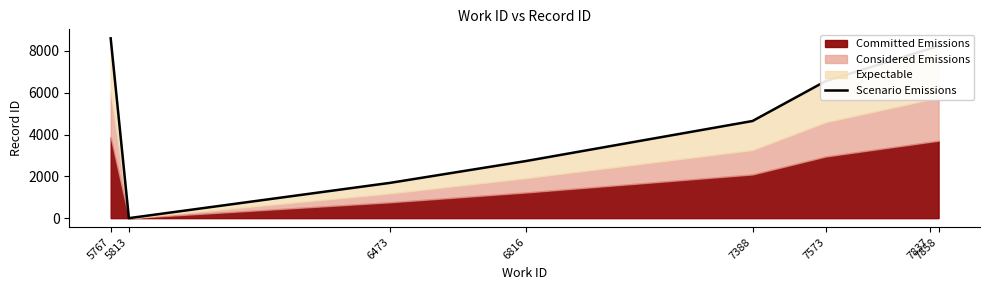

How many lines are shown in the chart?

1